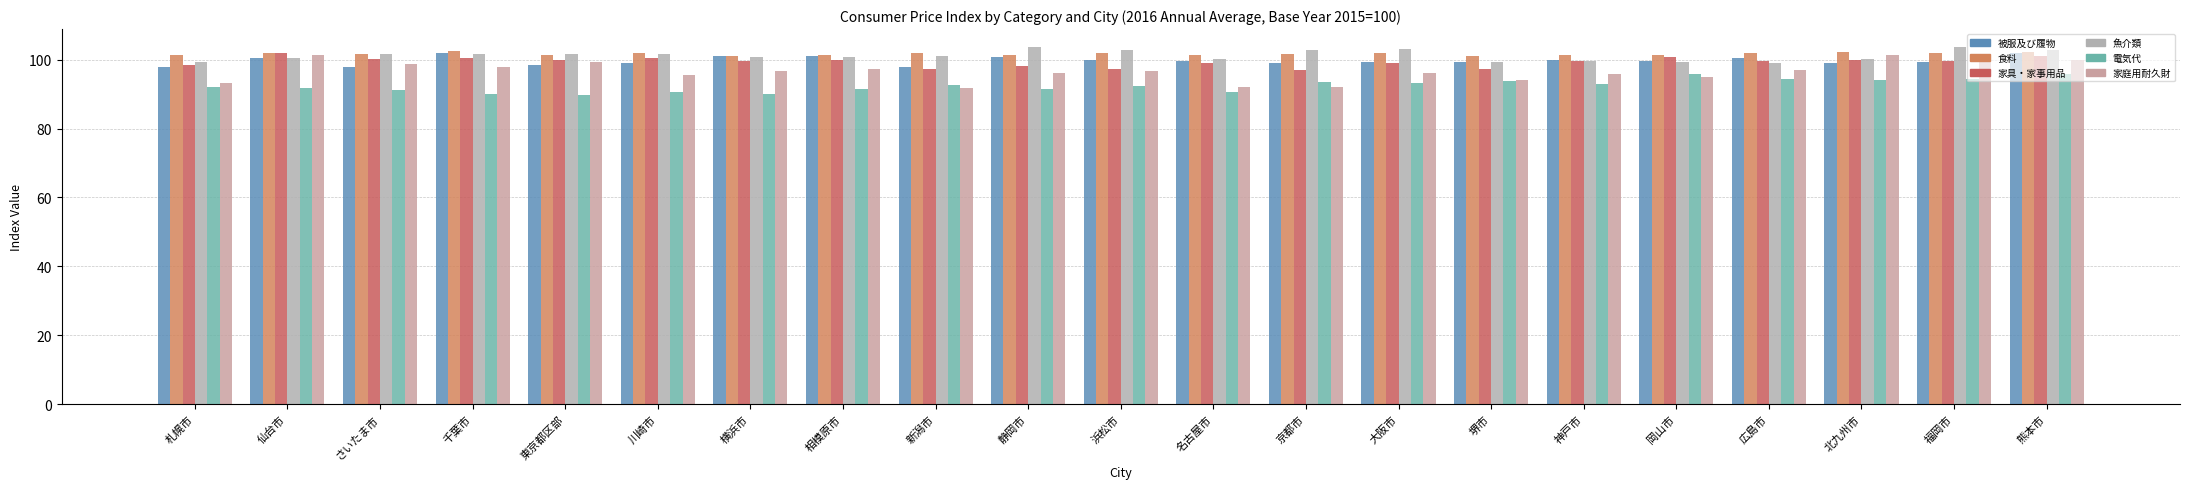

Which series changed the most between 静岡市 and 堺市?

魚介類